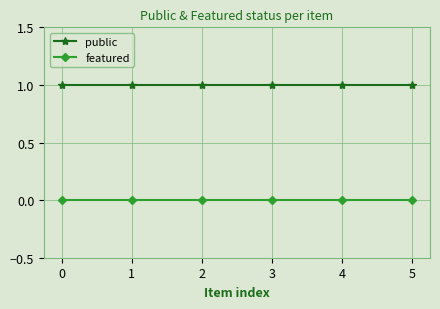

What is the value of the public point at the 2nd from the left?

1